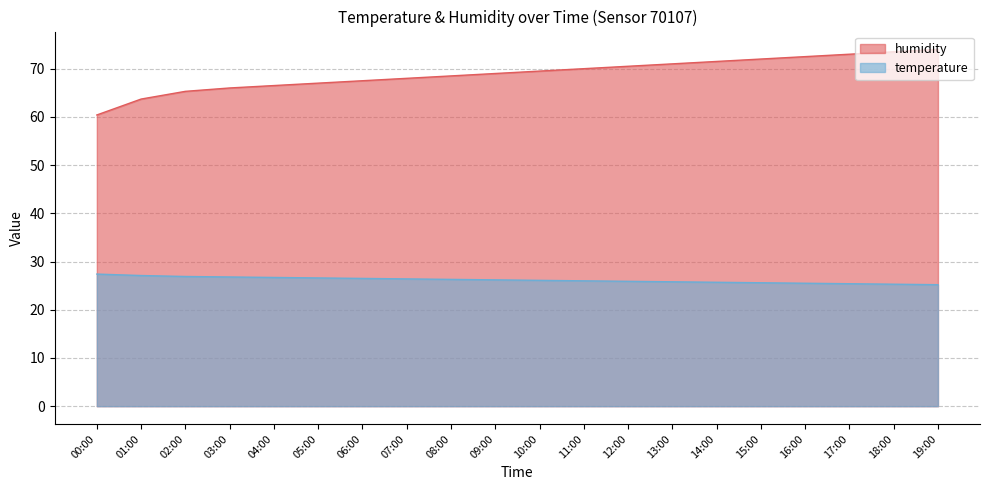

Does the chart display data point markers on the line(s)?

No